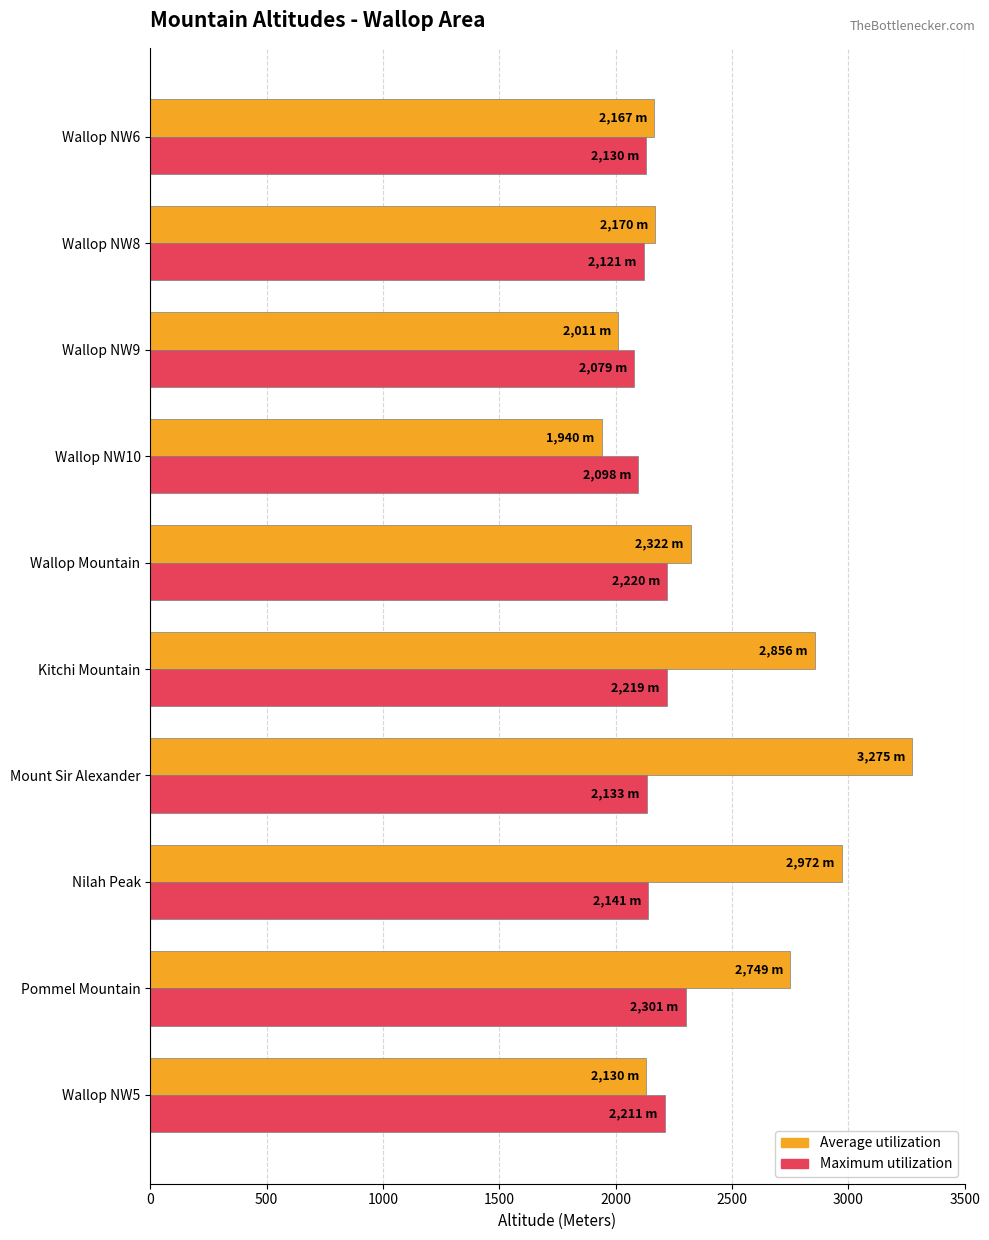

What is the difference between the second highest and second lowest values in the Maximum utilization series?

122